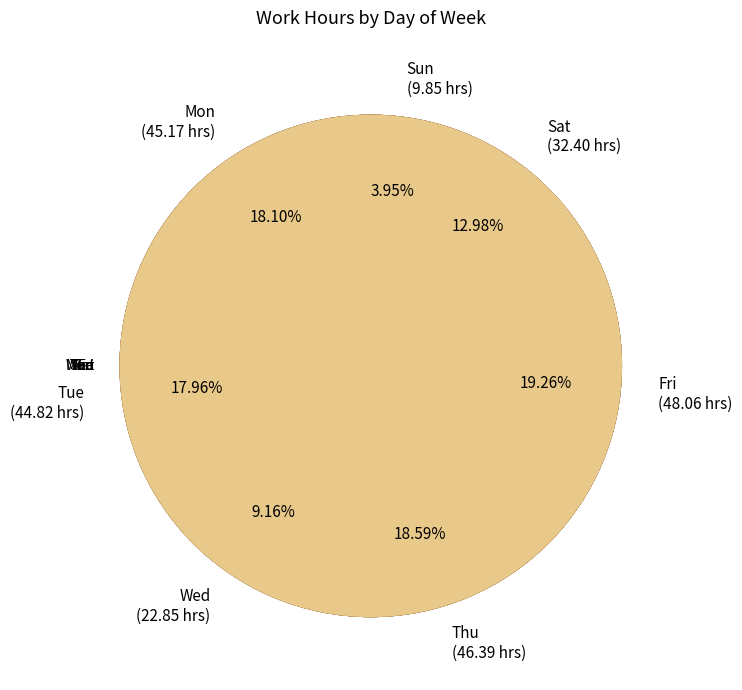

Is there any slice that represents more than half of the pie?

No